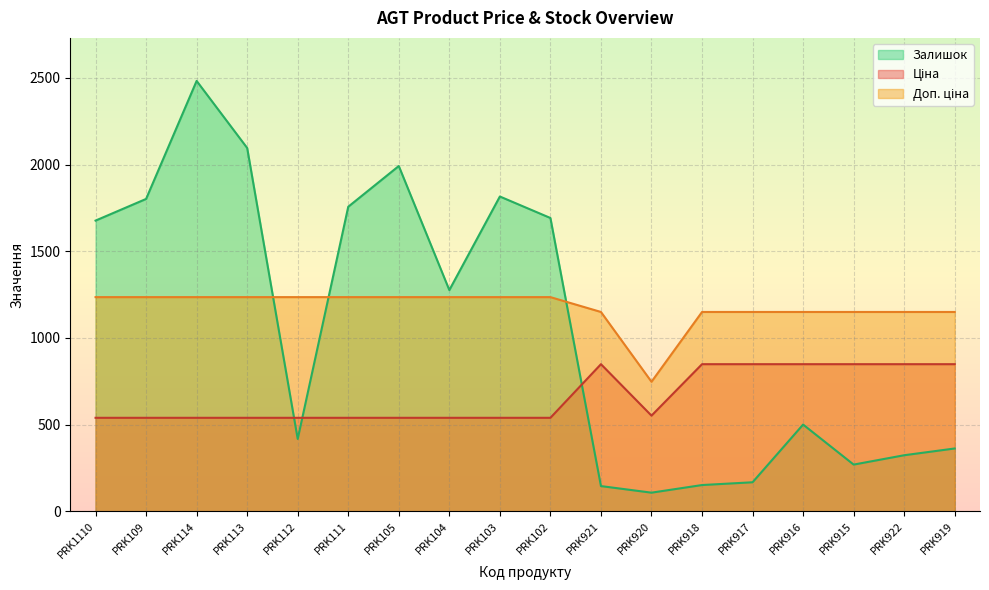

How many lines are shown in the chart?

3